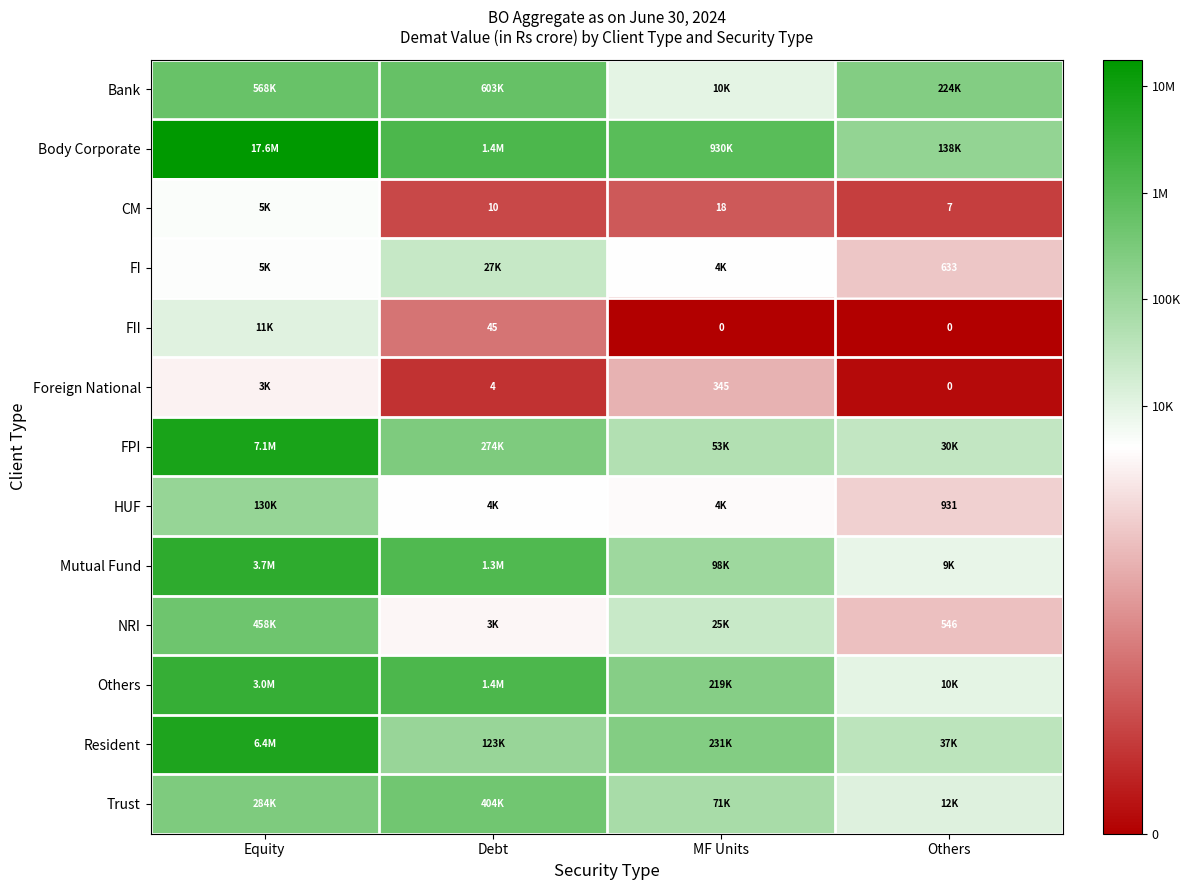

How many categories are shown in the chart?

4